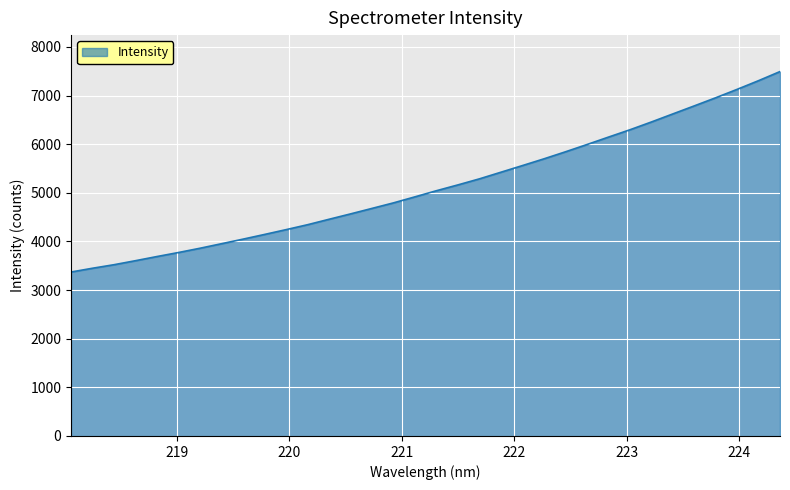

True or false: the data has more than 0 interior local peaks.

False